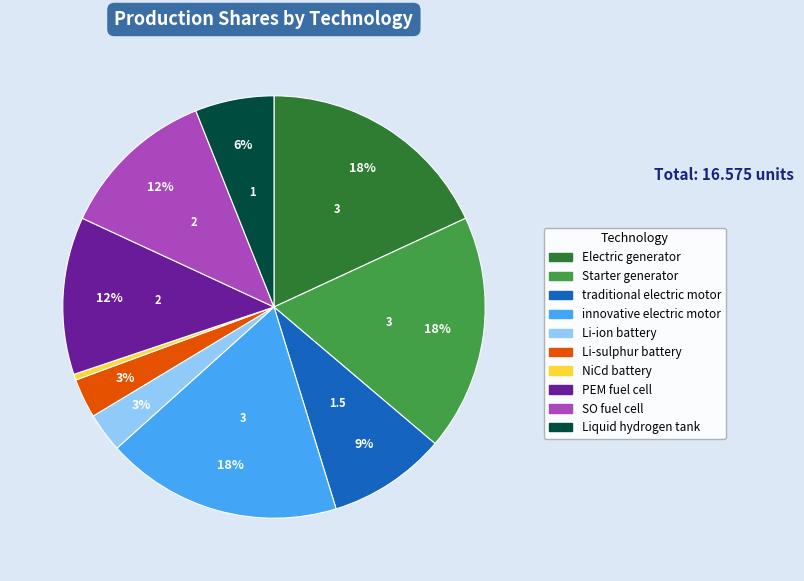

What percentage is the traditional electric motor slice, to the nearest percent?

9%